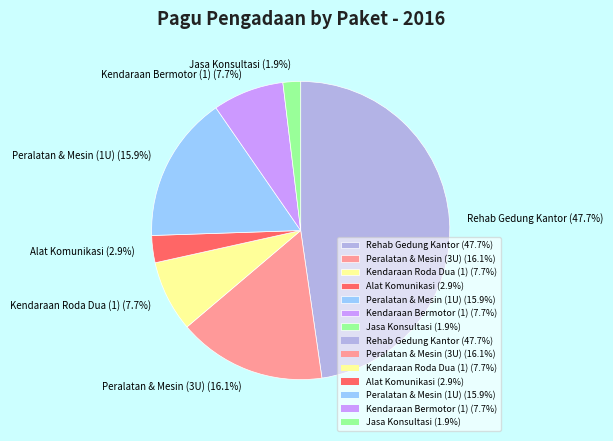

Count the number of slices in the pie.

7